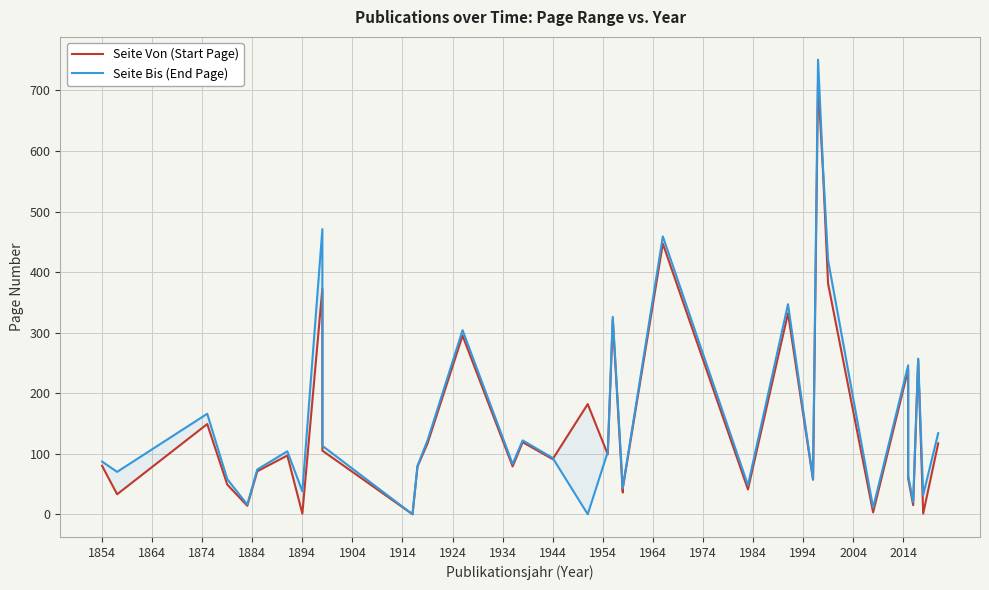

What is the maximum value for Seite Bis (End Page)?

751